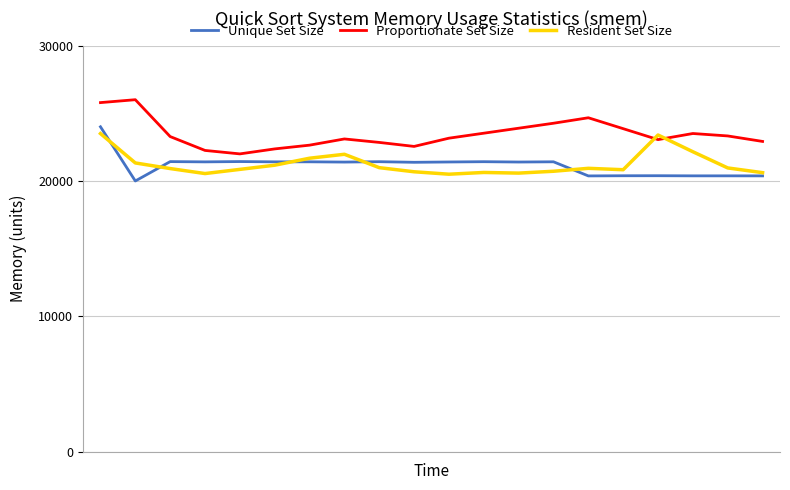

Which series has the largest total across all categories?

Proportionate Set Size